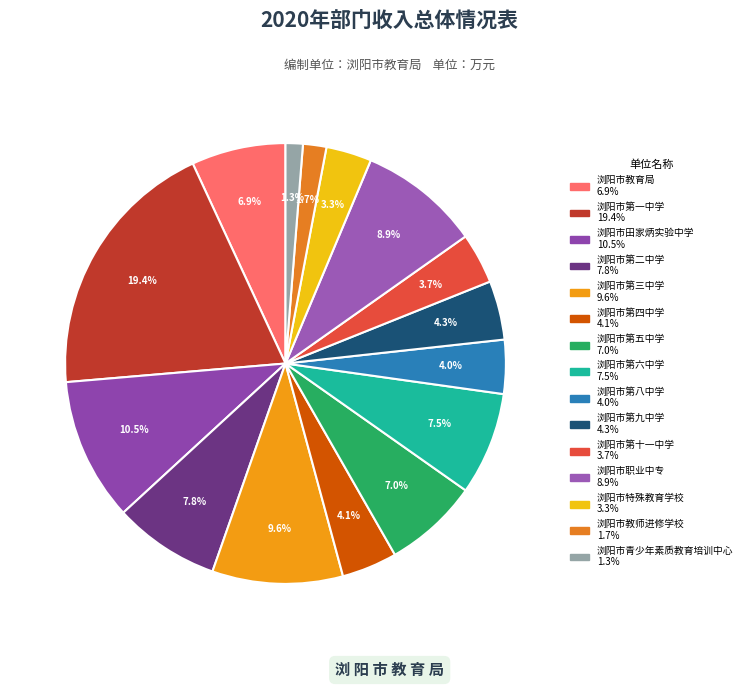

Which has a higher value, 浏阳市第一中学 or 浏阳市第三中学?

浏阳市第一中学